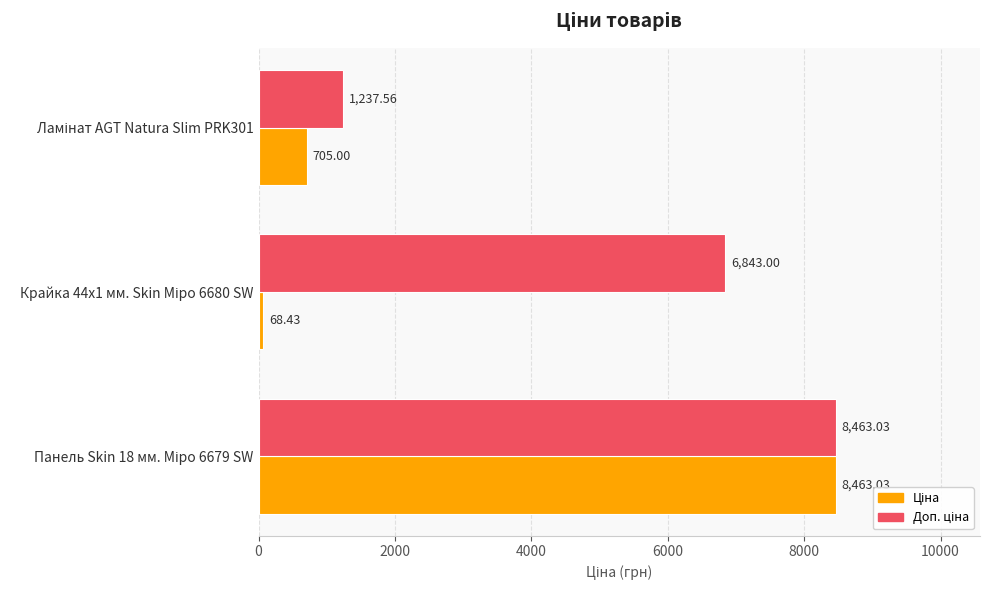

At how many categories does at least one series exceed 437?

3